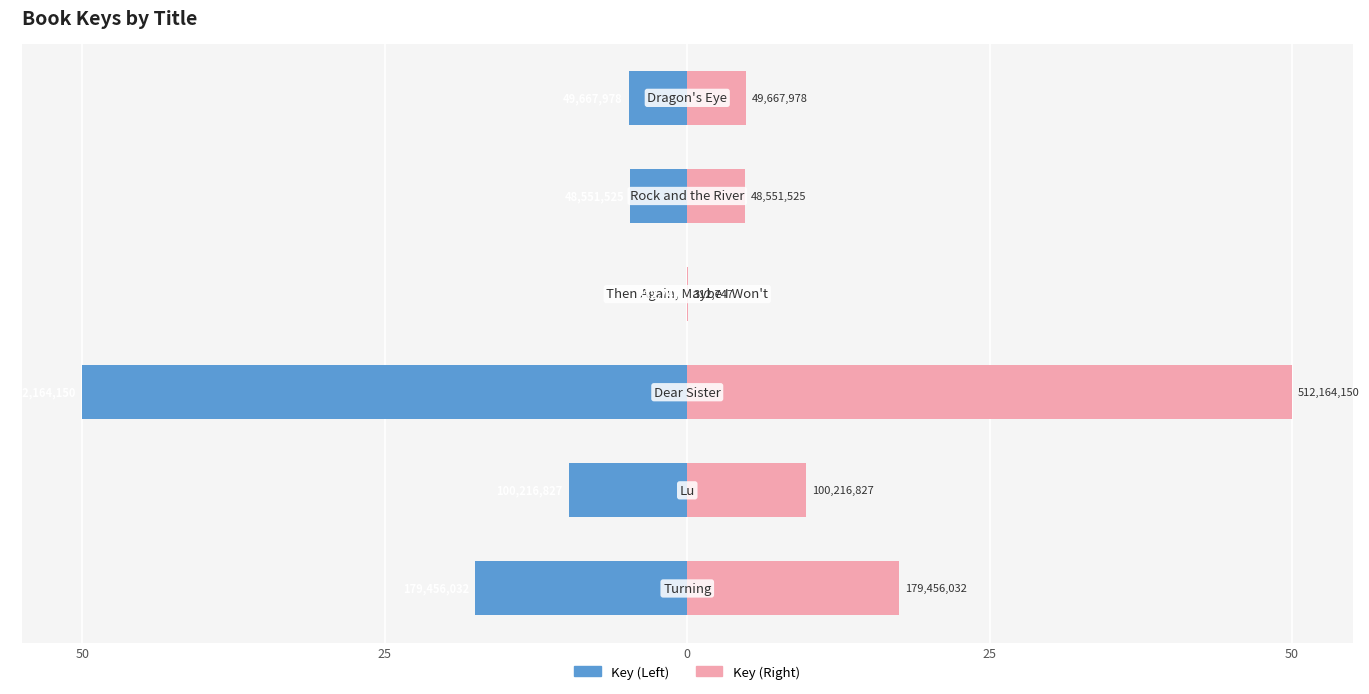

How many categories are shown in the chart?

6